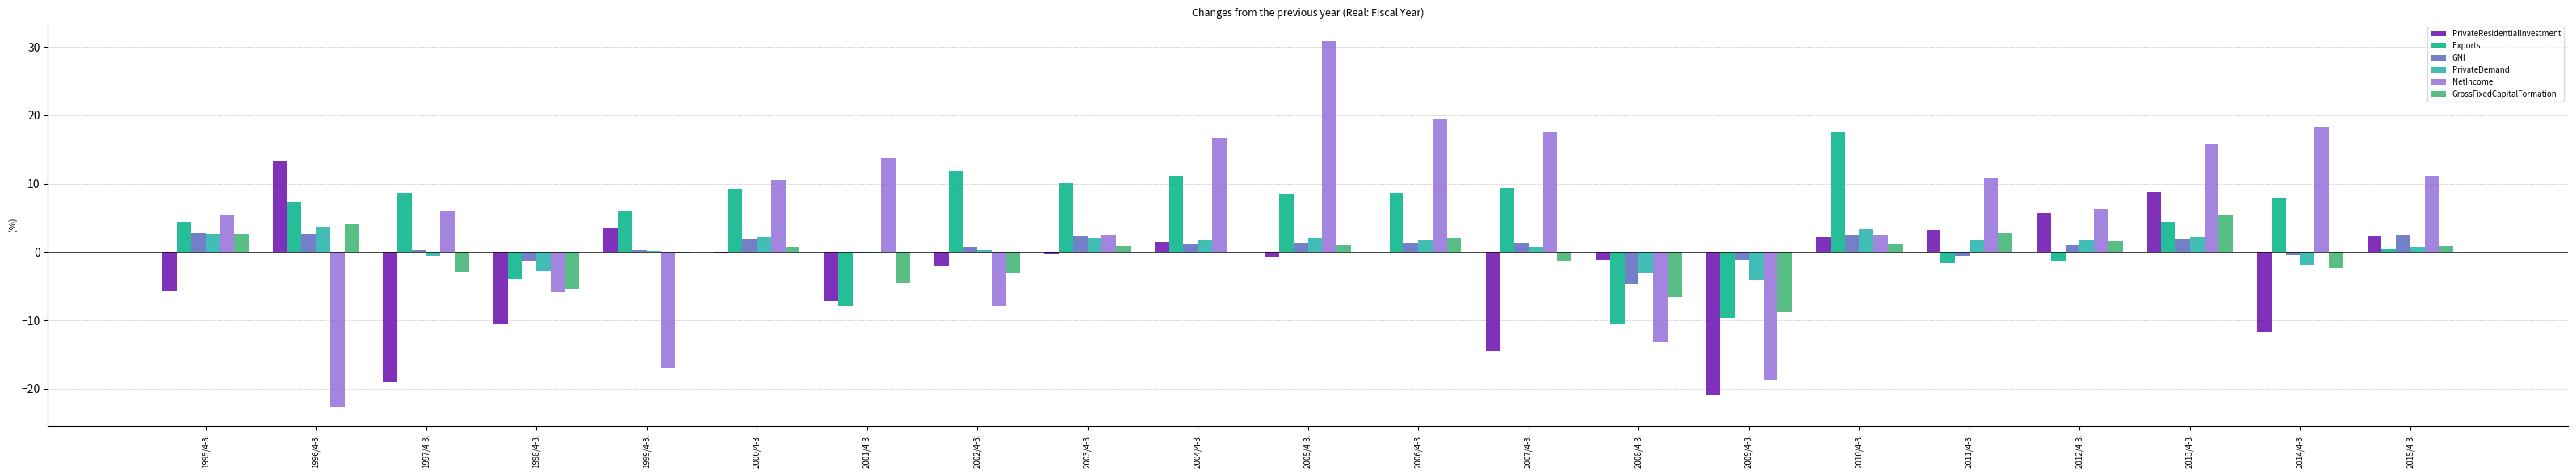

What is the total value across all series at 2003/4-3.?

17.5